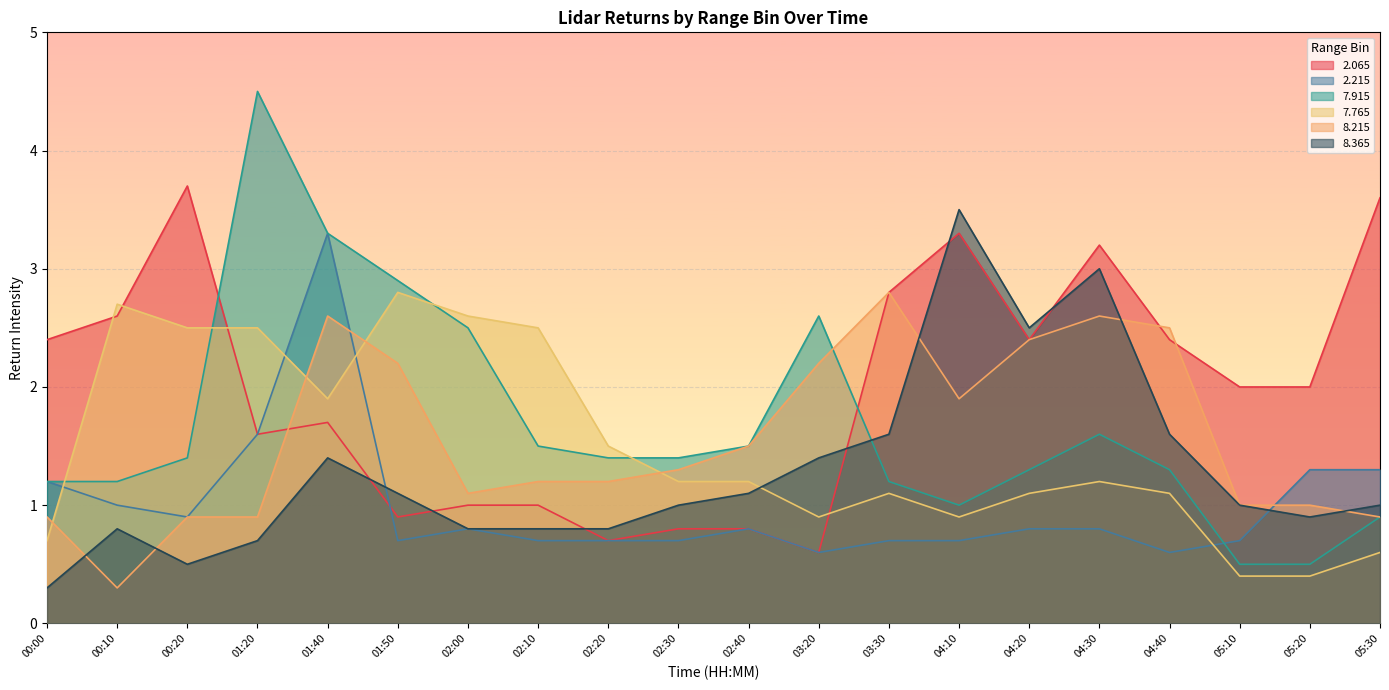

What is the difference between the maximum and minimum values in the   7.915 series?

4.0